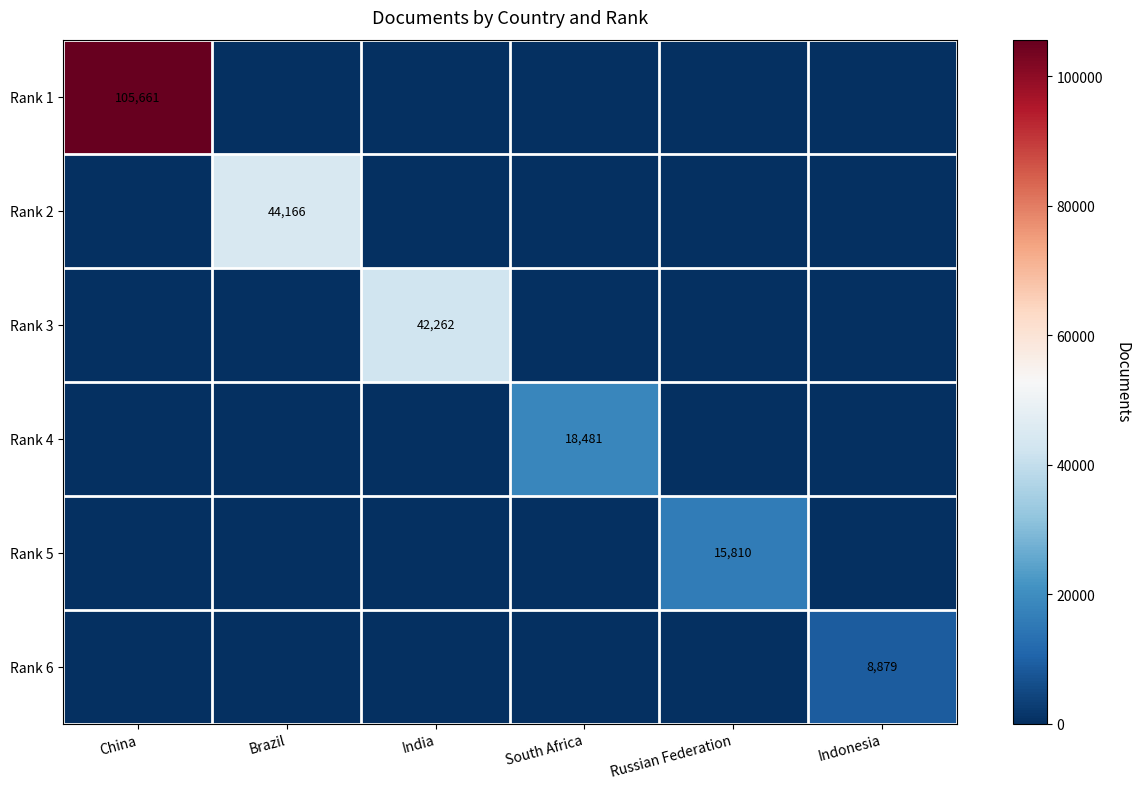

The Rank 2 series shows 44166 at Brazil. True or false?

True